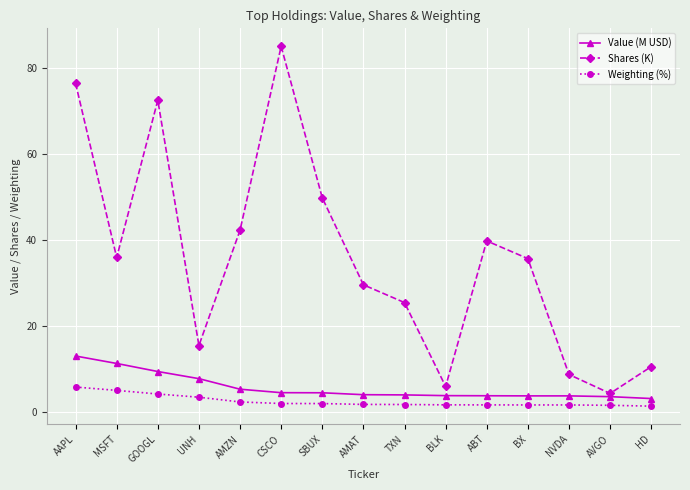

How many lines are shown in the chart?

3